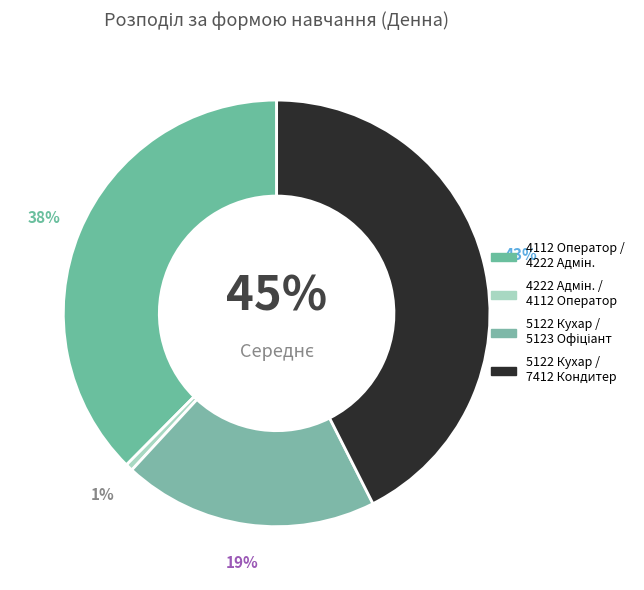

Which slice is the smallest?

4222 Адміністратор / 4112 Оператор